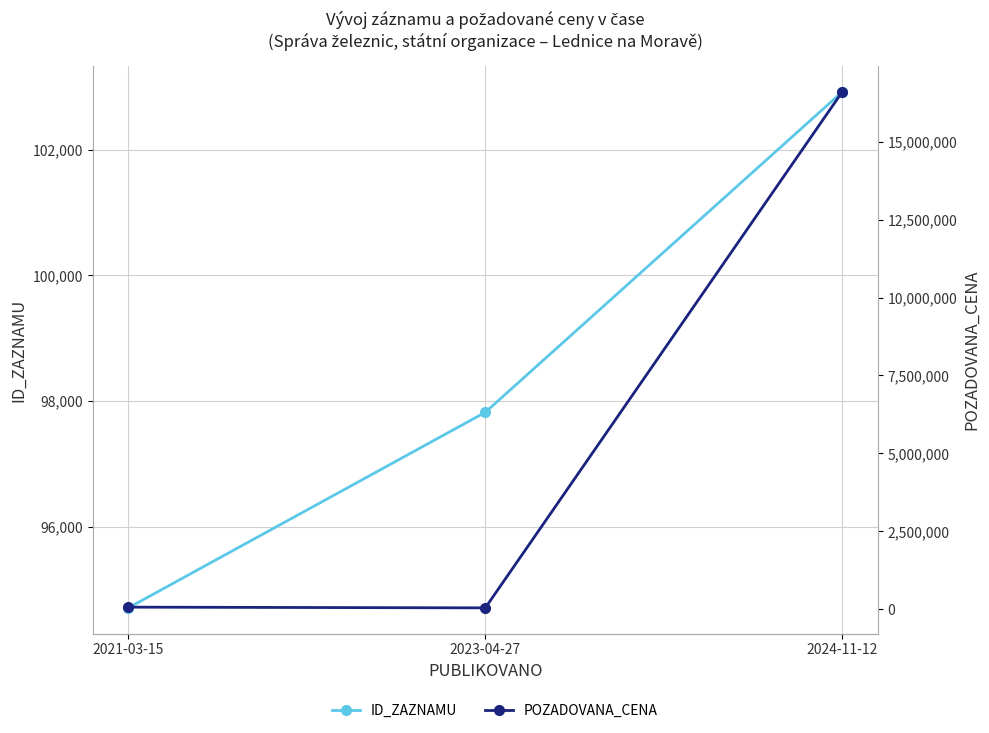

The value of ID_ZAZNAMU at 2021-03-15 is 94716. True or false?

True